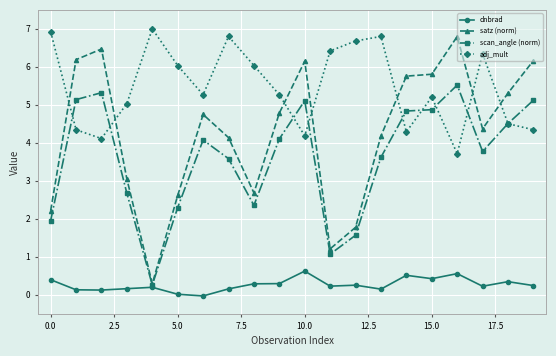

What is the difference between the maximum and minimum values in the satz (norm) series?

6.5